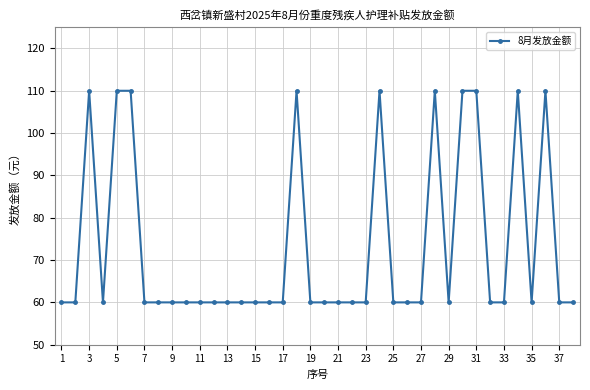

What is the difference between the maximum and second lowest values?

50